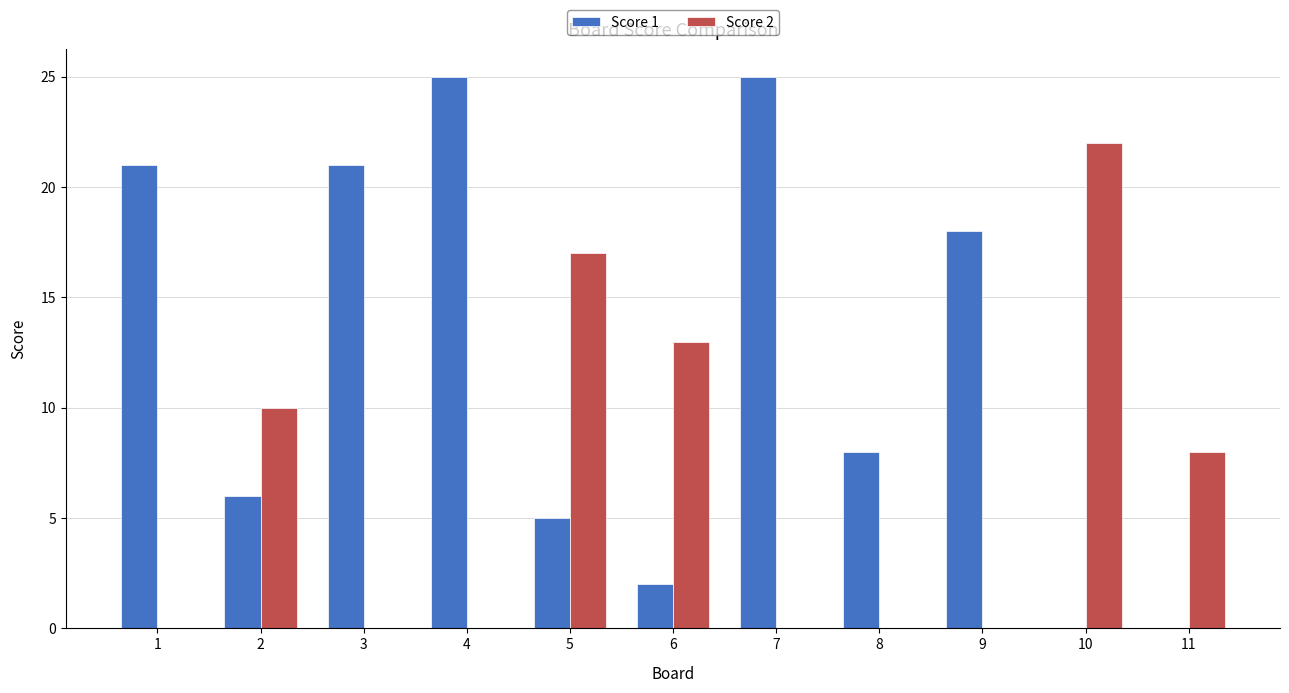

Which series has the largest total across all categories?

Score 1